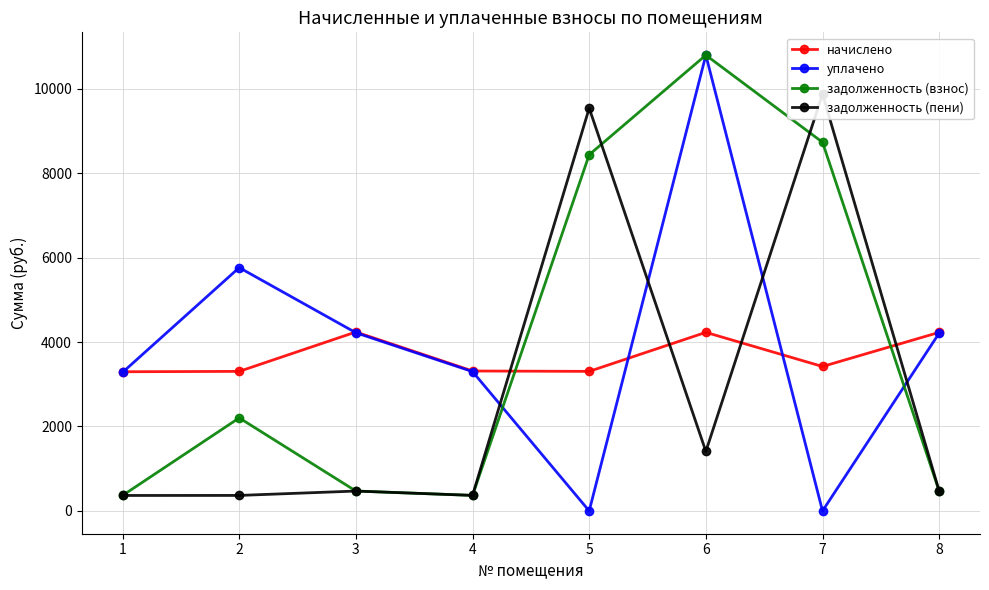

Is it true that задолженность (взнос) equals 748.7 at 8?

False